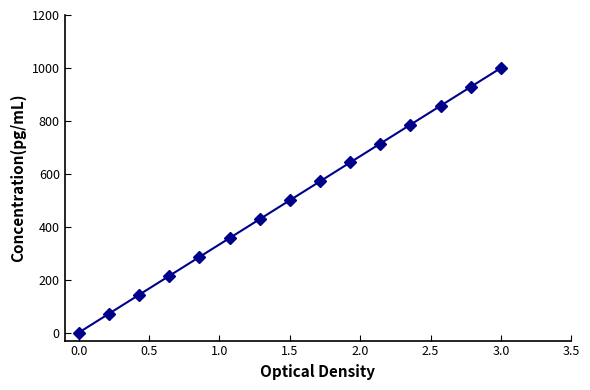

What is the value of the 8th point from the left?

500.0